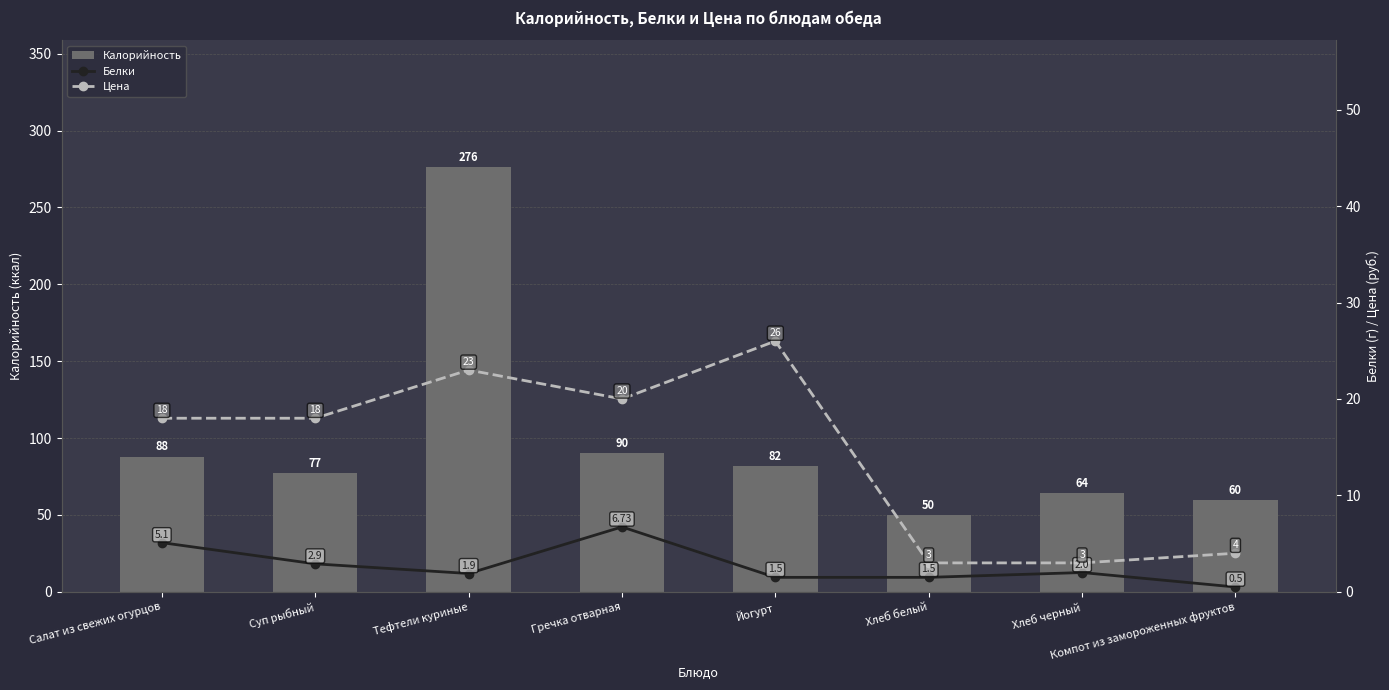

Which label corresponds to the smallest value in the chart?

Компот из замороженных фруктов